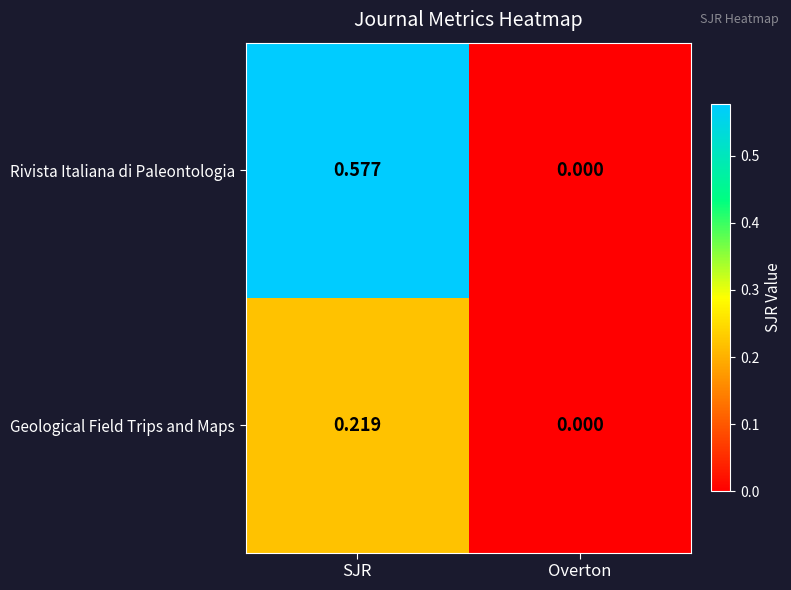

Which series has the largest total across all categories?

Rivista Italiana di Paleontologia